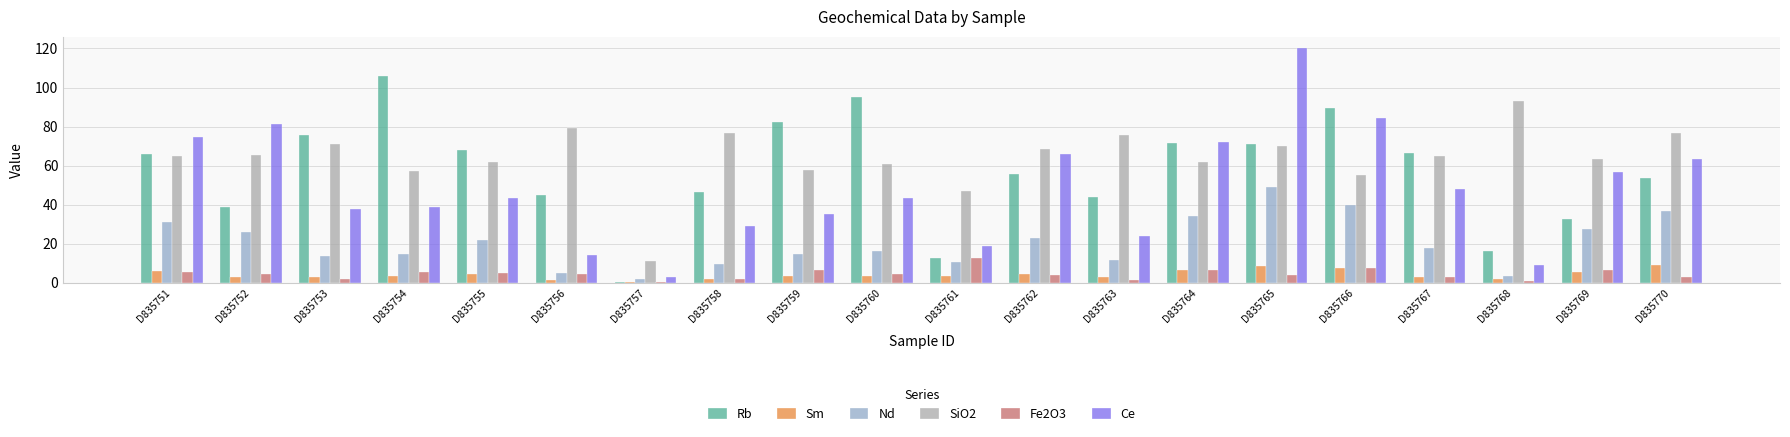

What are all the series names shown in the legend?

Rb, Sm, Nd, SiO2, Fe2O3, Ce